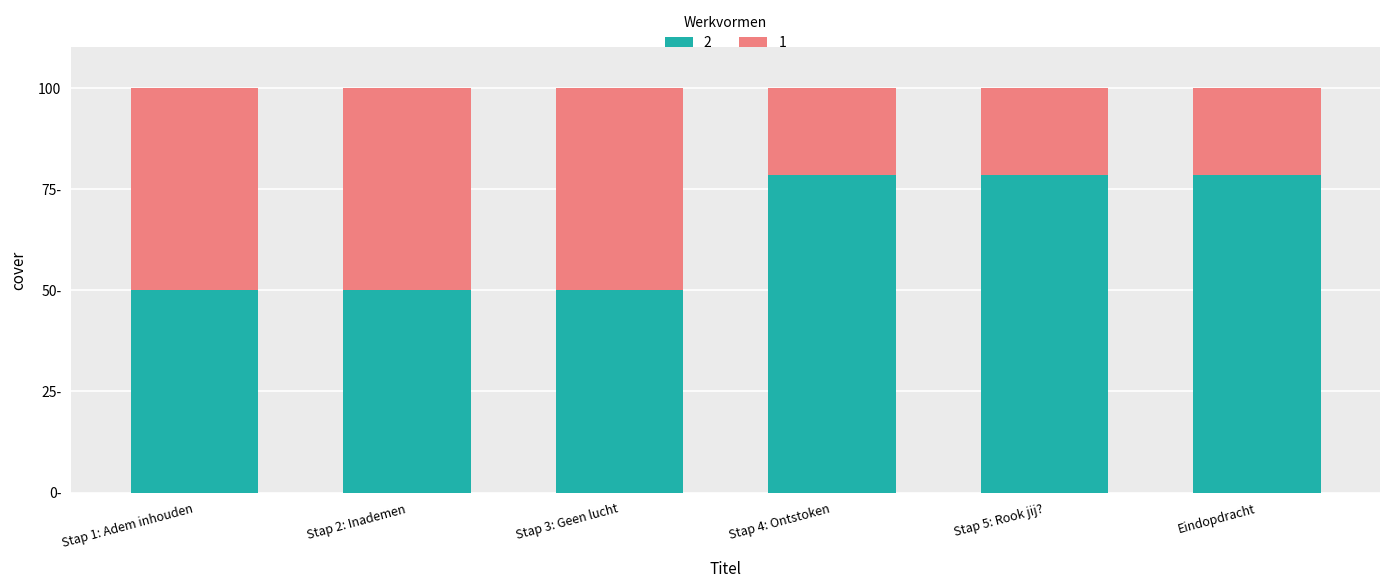

Are the bars horizontal?

No